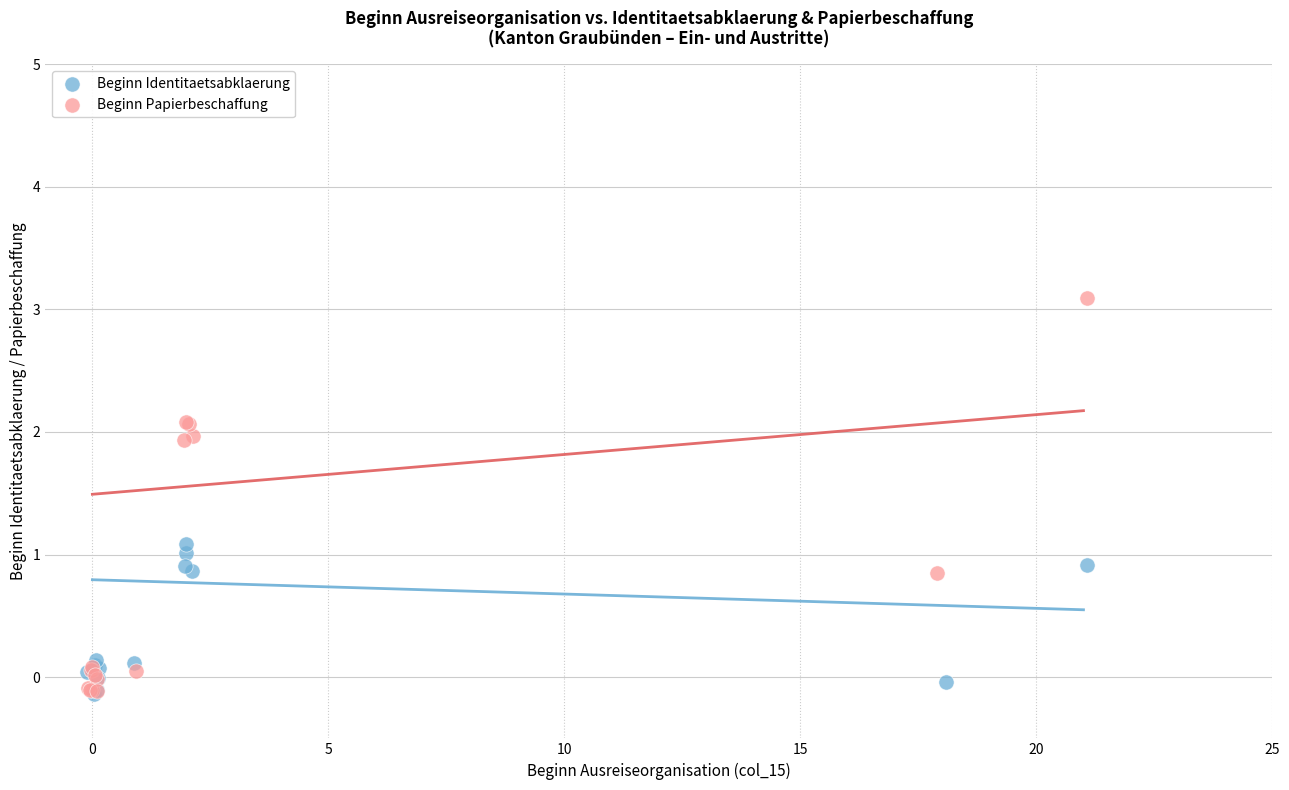

Which series reaches the maximum Y coordinate?

Beginn Papierbeschaffung